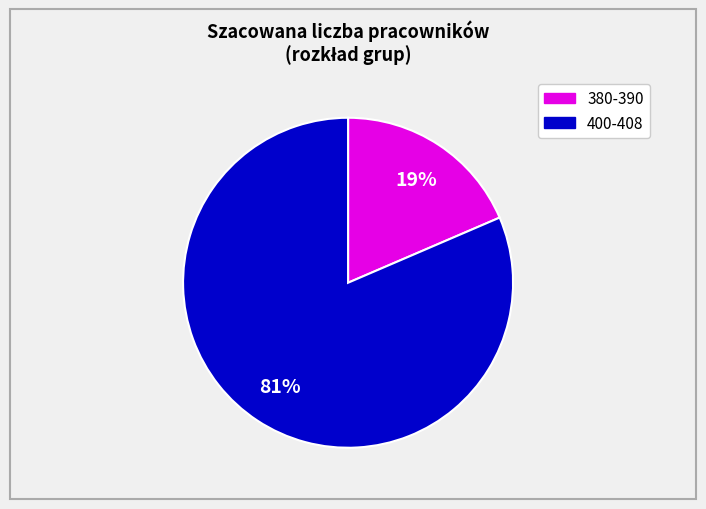

To the nearest percent, what is the average slice percentage?

50%